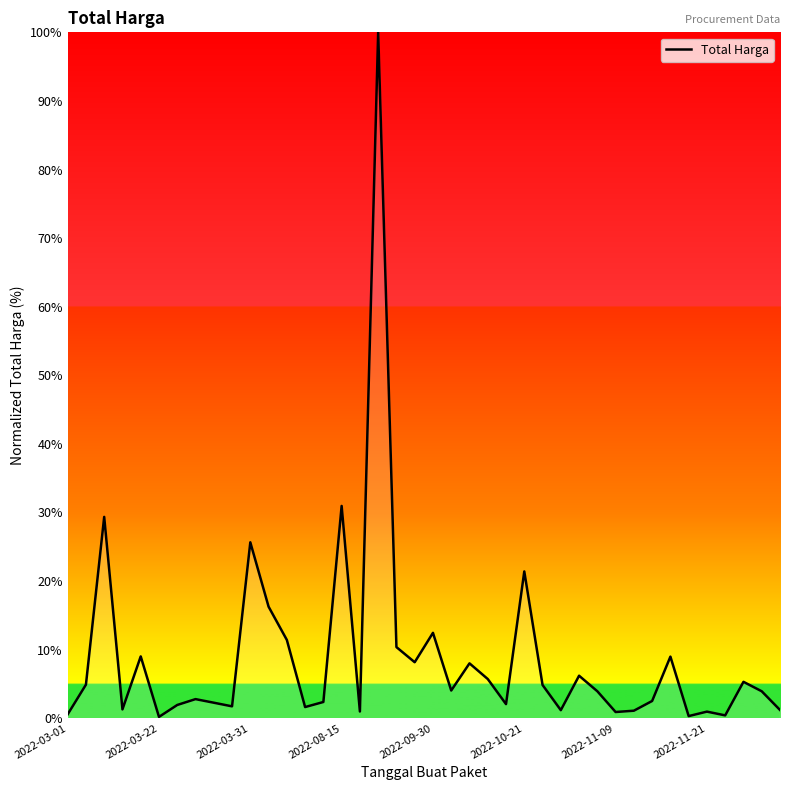

What is the difference between the maximum and minimum values?

99.8